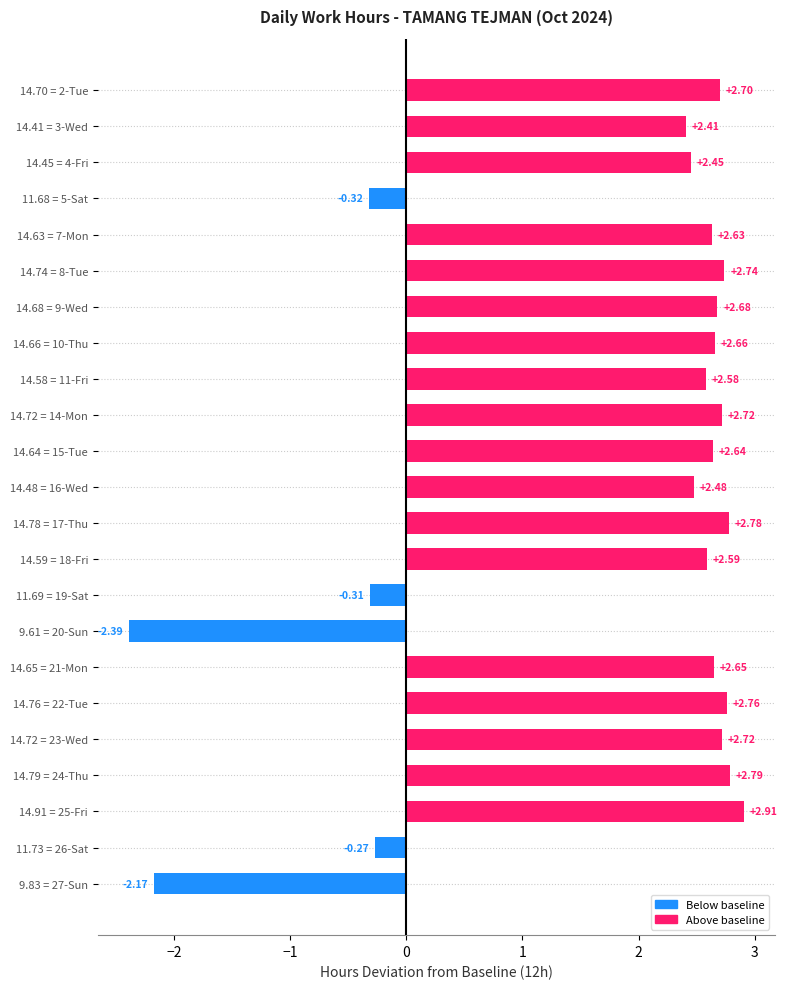

What is the difference between the maximum and minimum values?

5.3